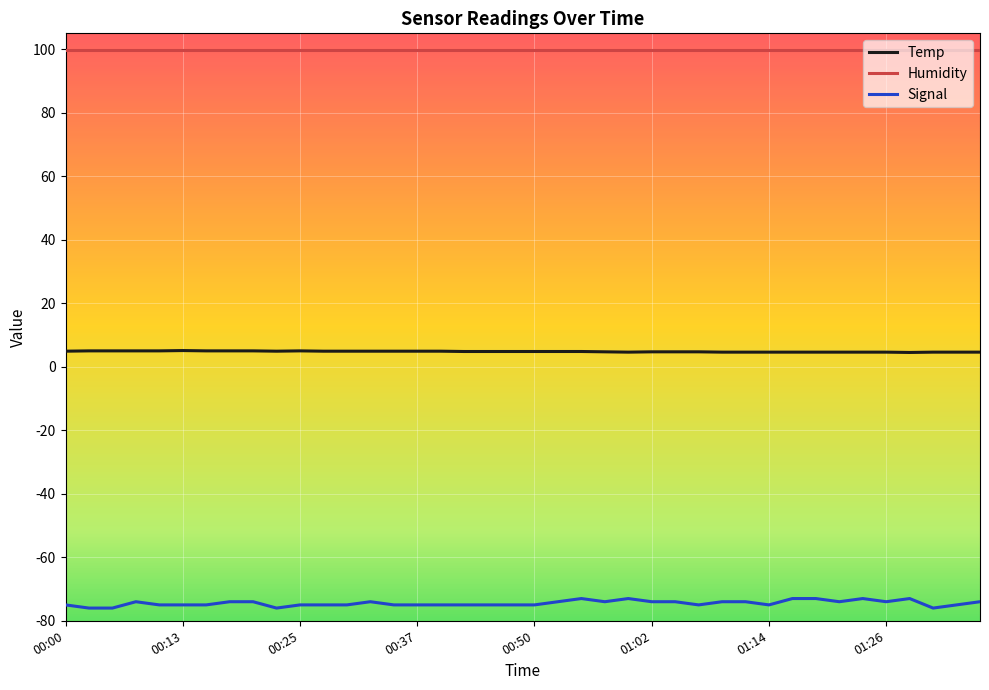

True or false: Signal and Humidity intersect in this chart.

False